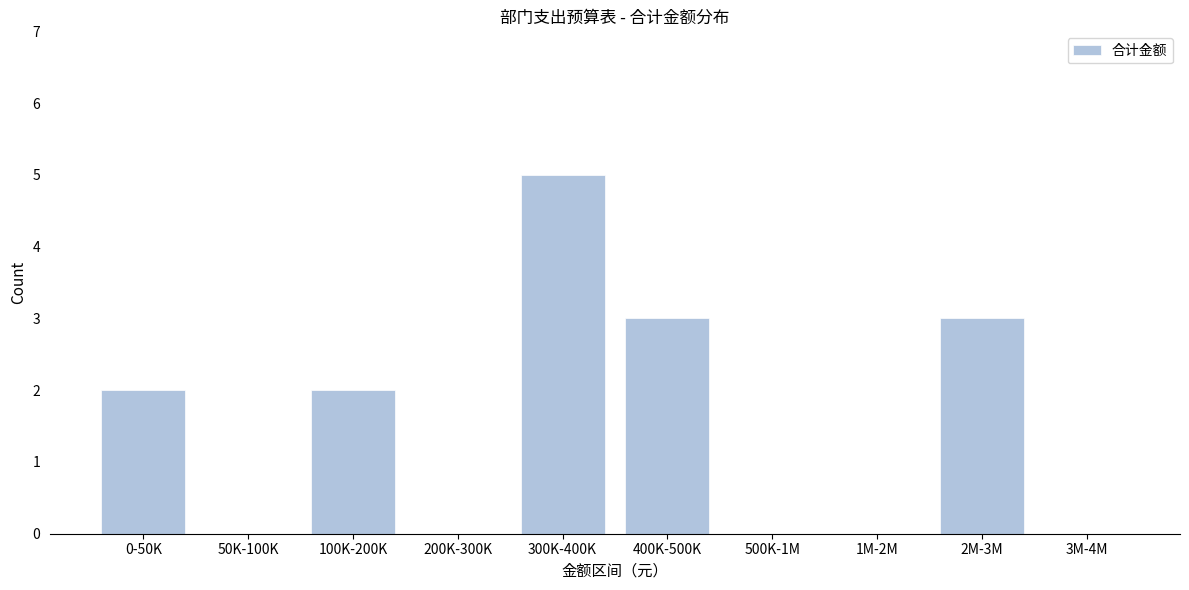

Reading right to left, extract all data points from this chart.

3M-4M=0	2M-3M=3	1M-2M=0	500K-1M=0	400K-500K=3	300K-400K=5	200K-300K=0	100K-200K=2	50K-100K=0	0-50K=2